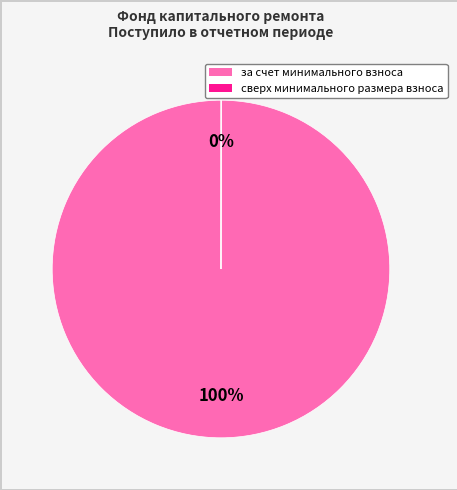

To the nearest percent, what portion does за счет минимального взноса represent?

100%